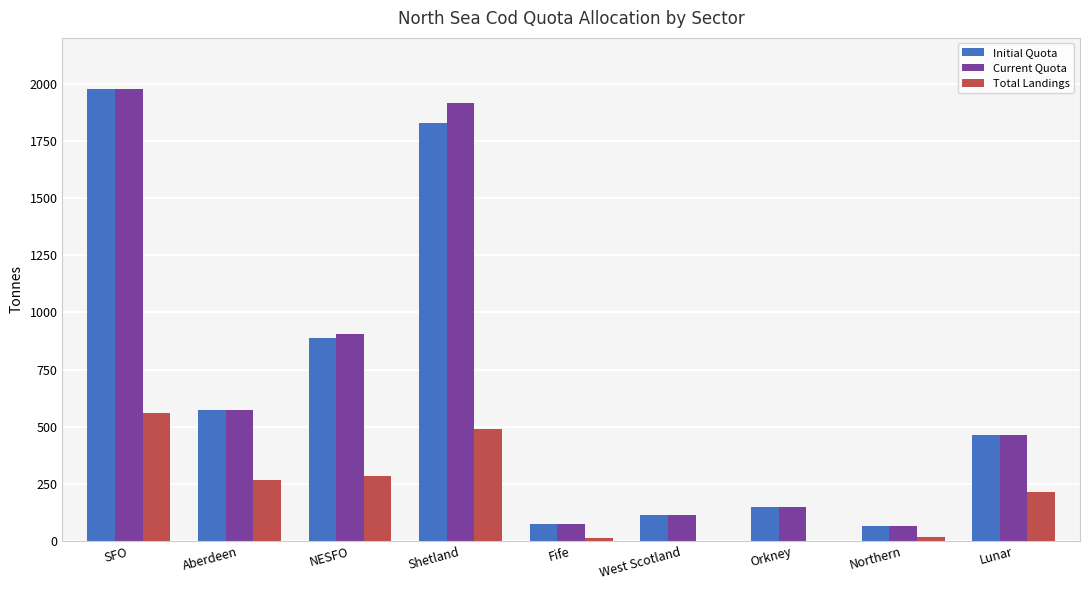

What is the sum of the Current Quota values at Northern and Aberdeen?

637.7